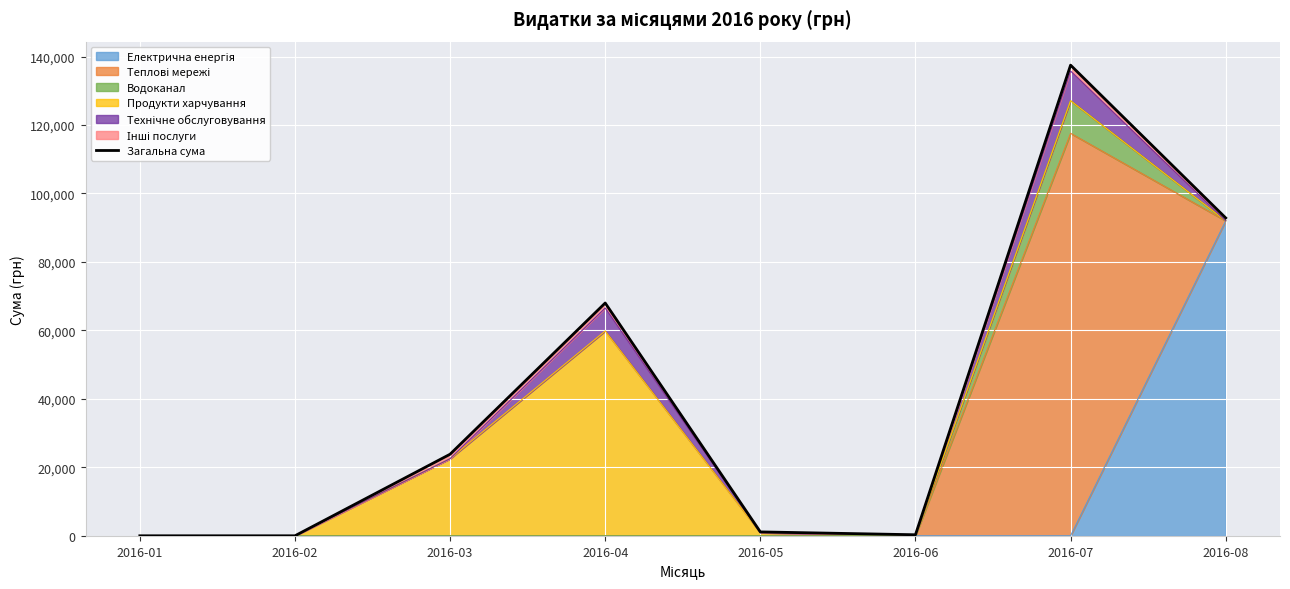

What is the average value?

40450.4